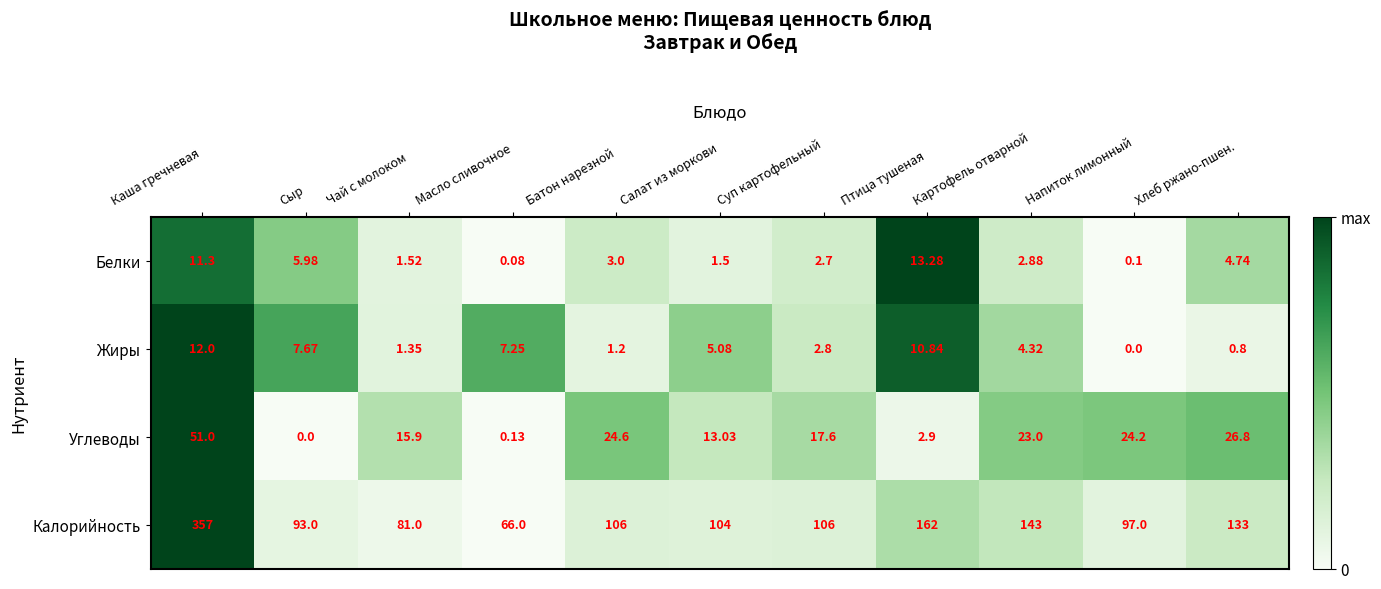

Rank the series by their maximum value, from highest to lowest.

Калорийность, Углеводы, Белки, Жиры